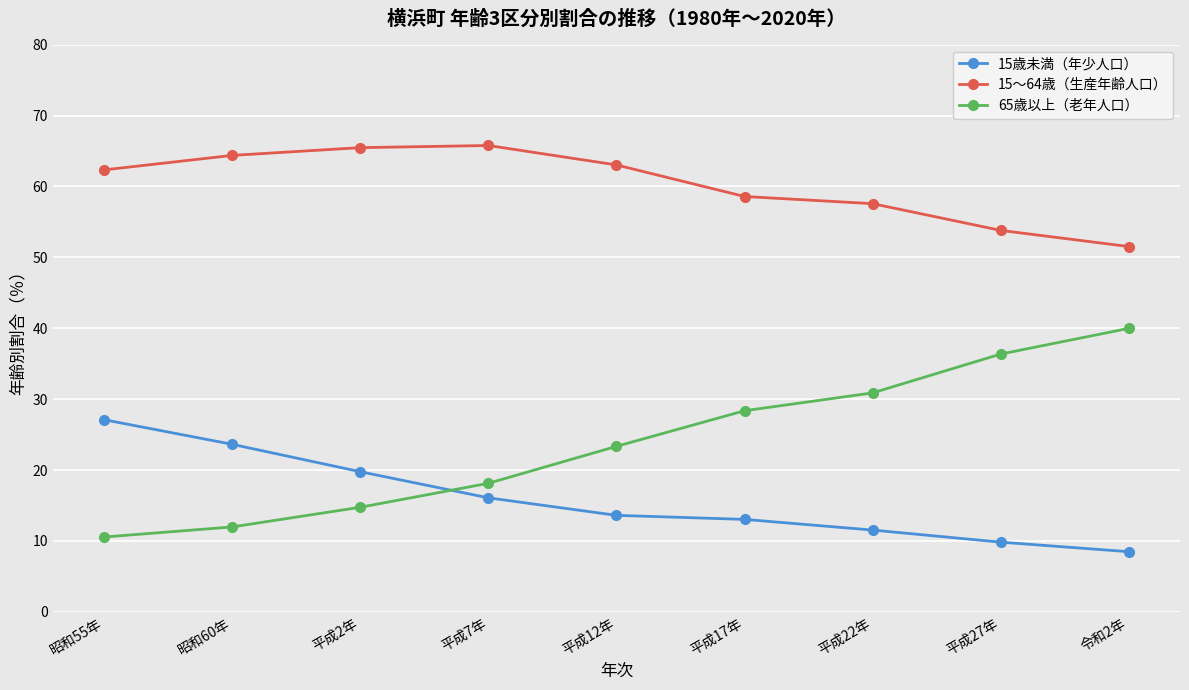

Is it true that 15歳未満（年少人口） equals 8.4 at 平成12年?

False